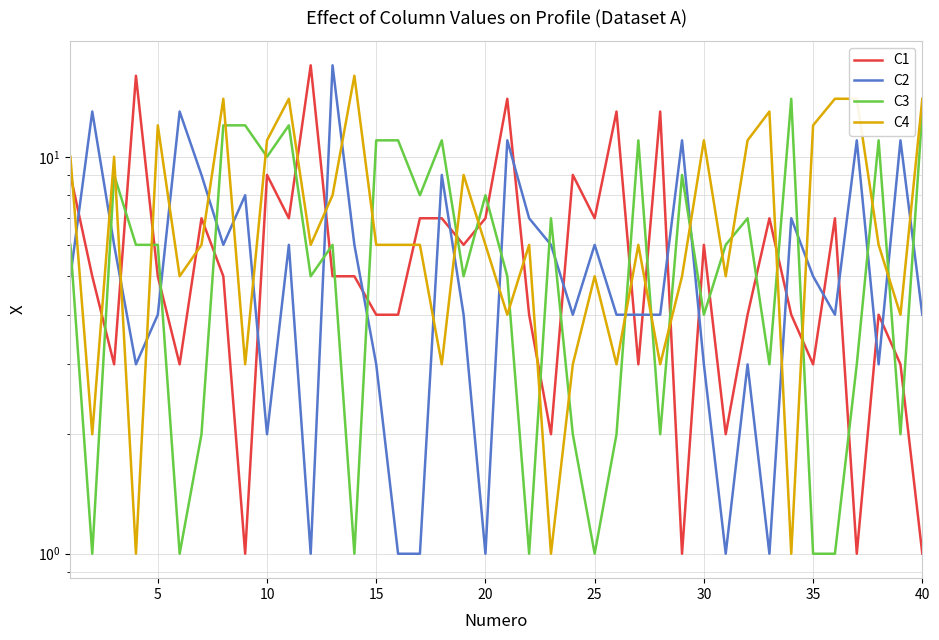

How many values in the C4 series exceed 6?

16